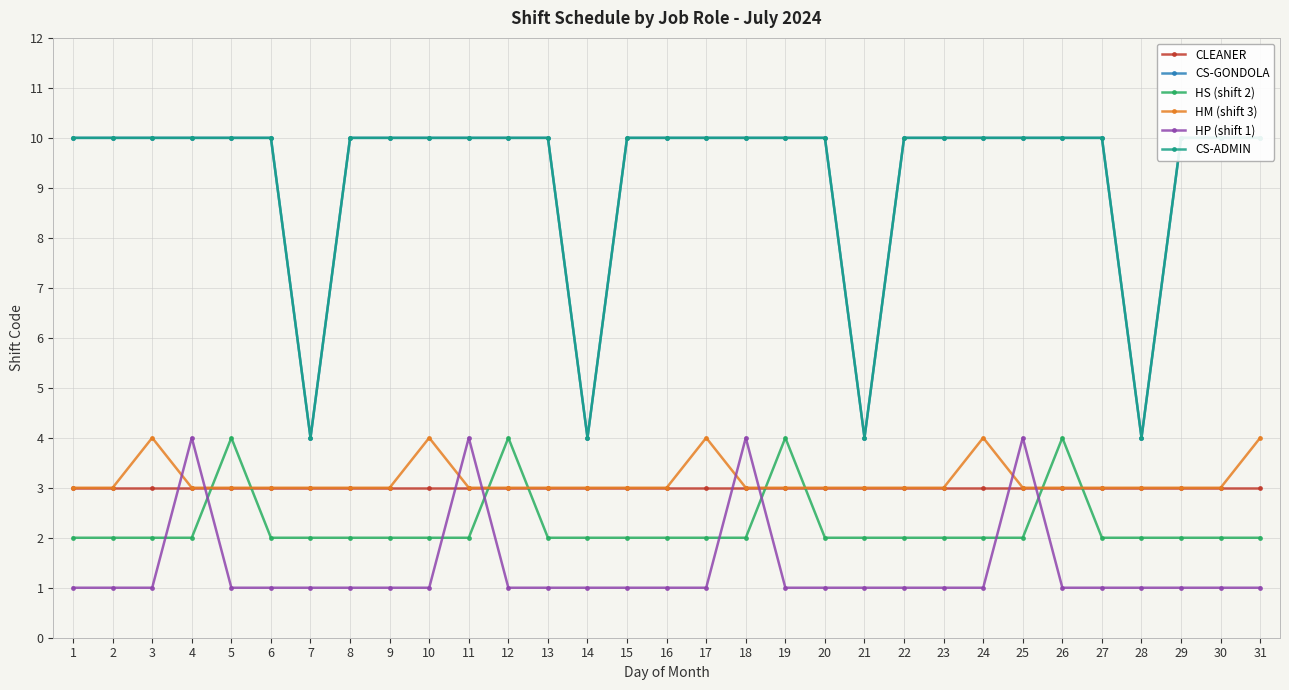

Which category has the lowest value across all series?

1